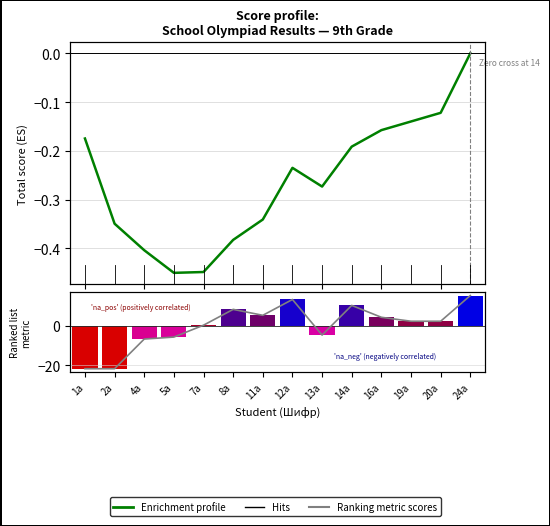

Which series has the largest total across all categories?

Ranking metric scores